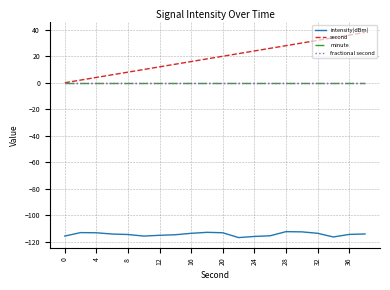

What is the greatest value displayed?

38.0